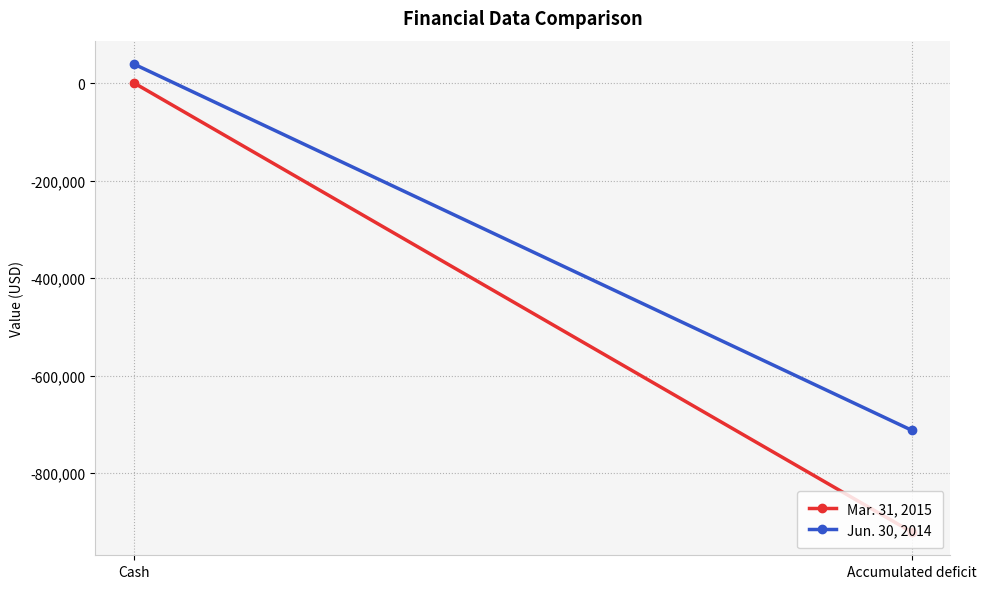

Which series changed the most between Cash and Accumulated deficit?

Mar. 31, 2015